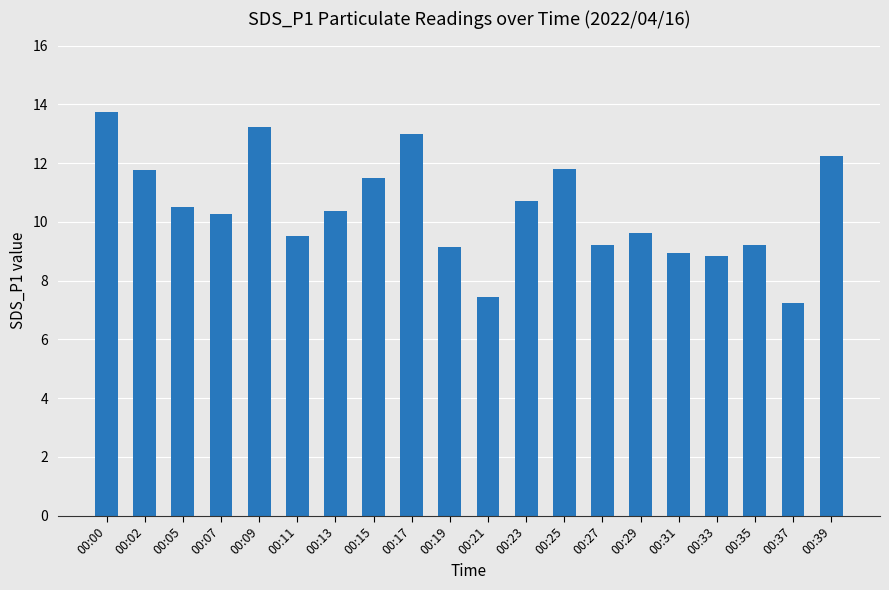

What is the average value?

10.4